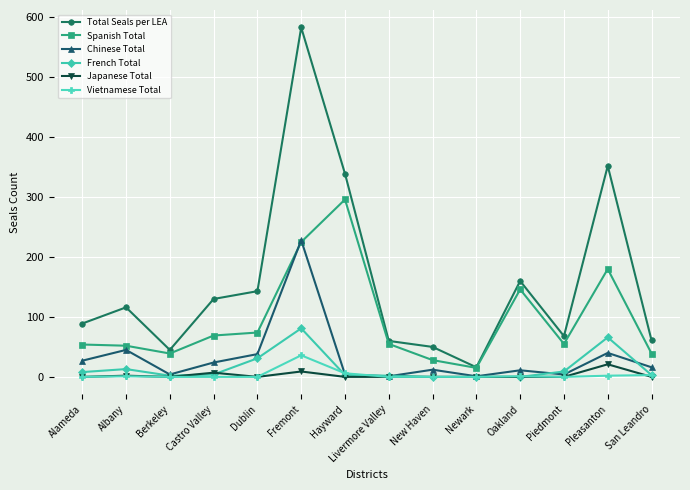

How many lines are shown in the chart?

6